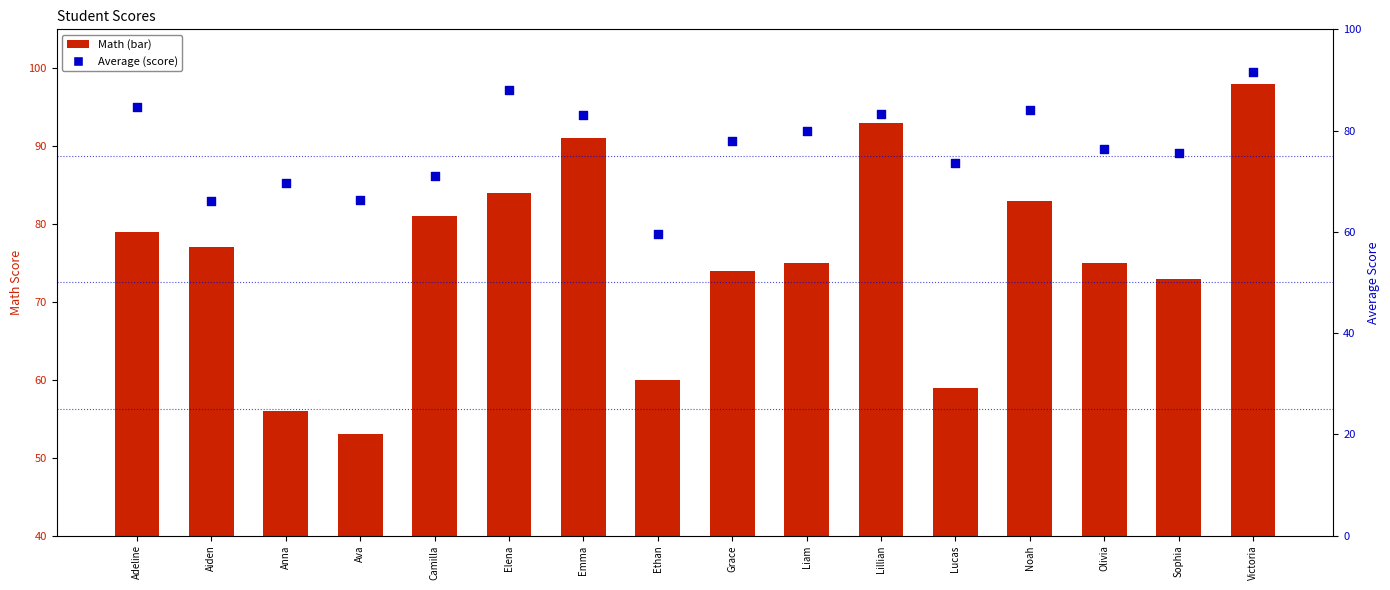

What are all the series names shown in the legend?

Math, Average